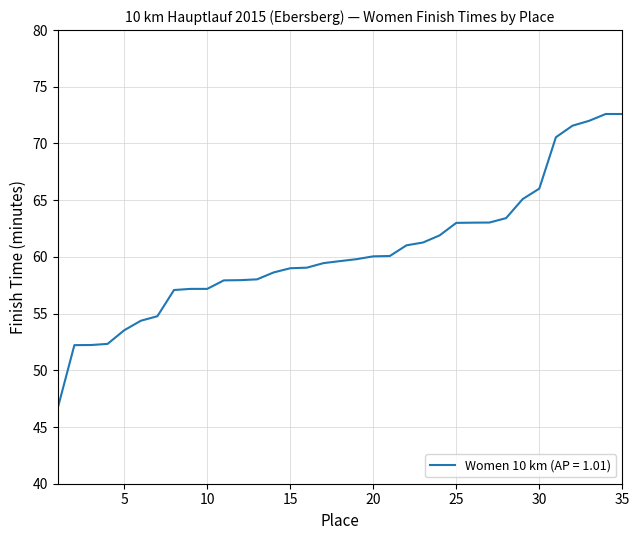

What is the difference between the maximum and minimum values?

25.9